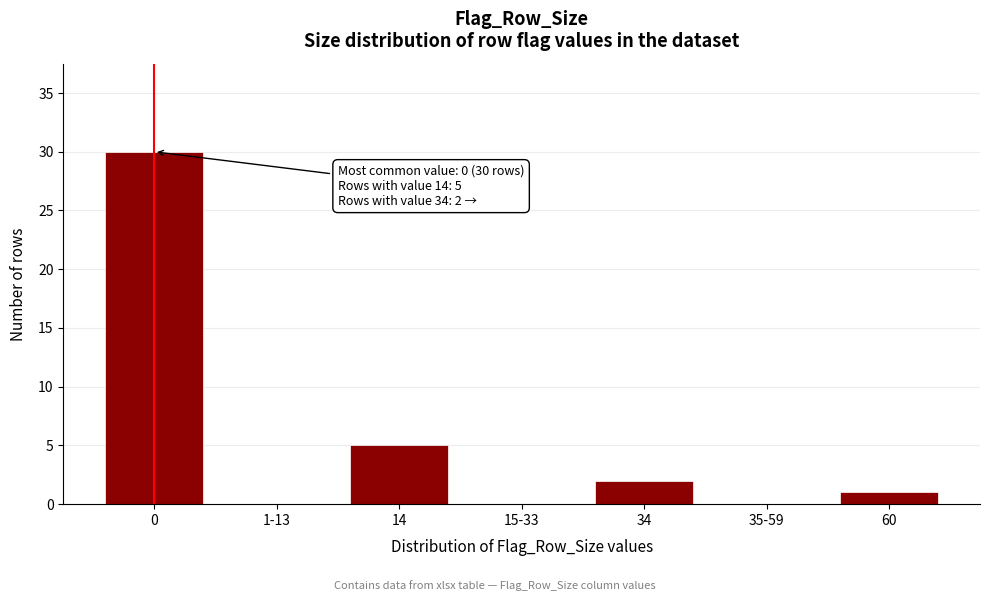

Reading right to left, extract all data points from this chart.

60=1	35-59=0	34=2	15-33=0	14=5	1-13=0	0=30